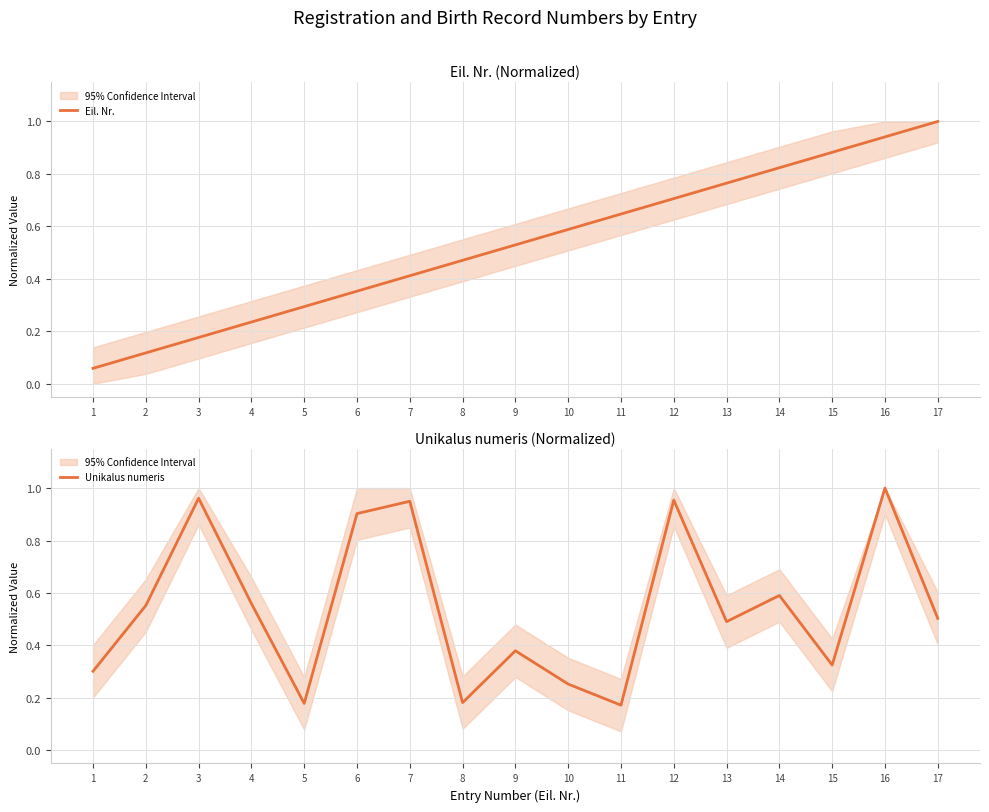

How many times do Eil. Nr. and Unikalus numeris cross each other?

7